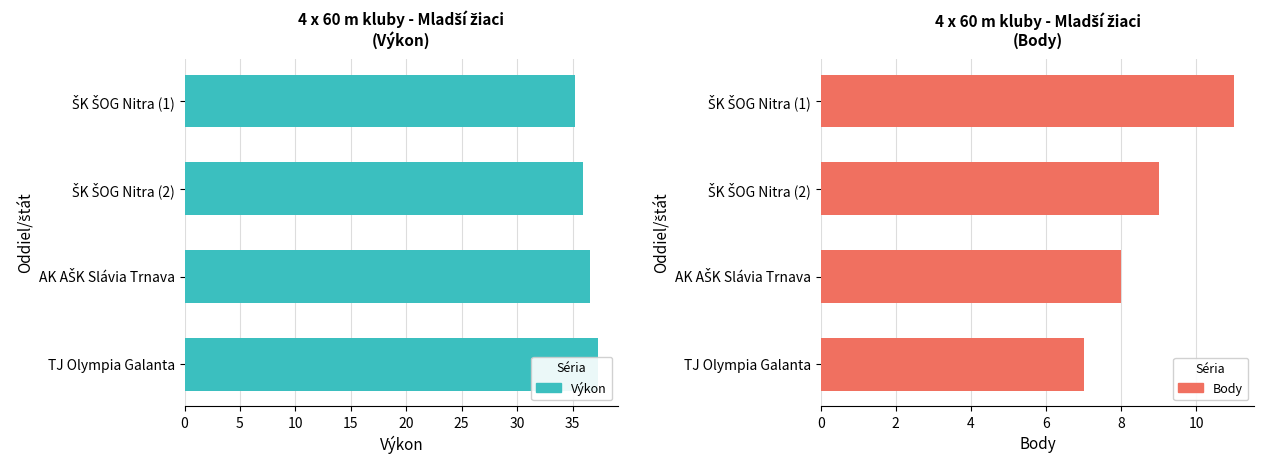

What are all the series names shown in the legend?

Výkon, Body